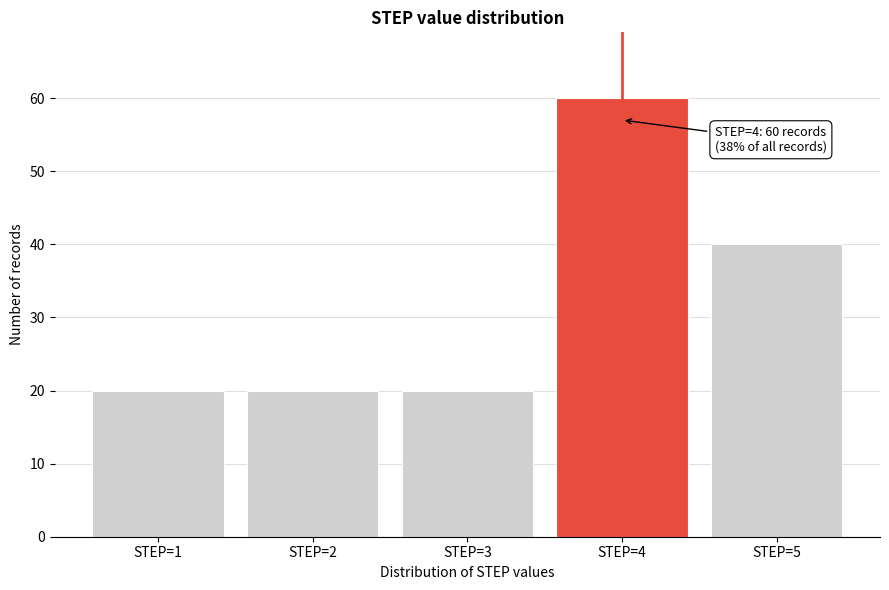

Reading right to left, extract all data points from this chart.

40	60	20	20	20